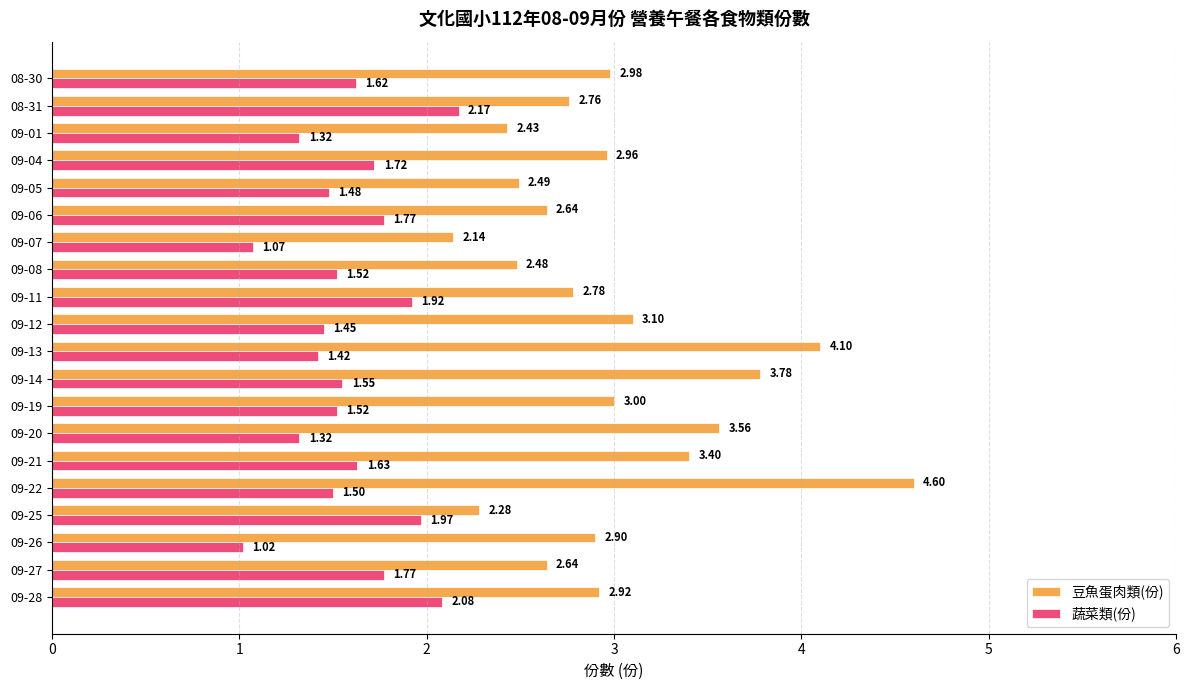

Which series has the widest spread of values?

豆魚蛋肉類(份)